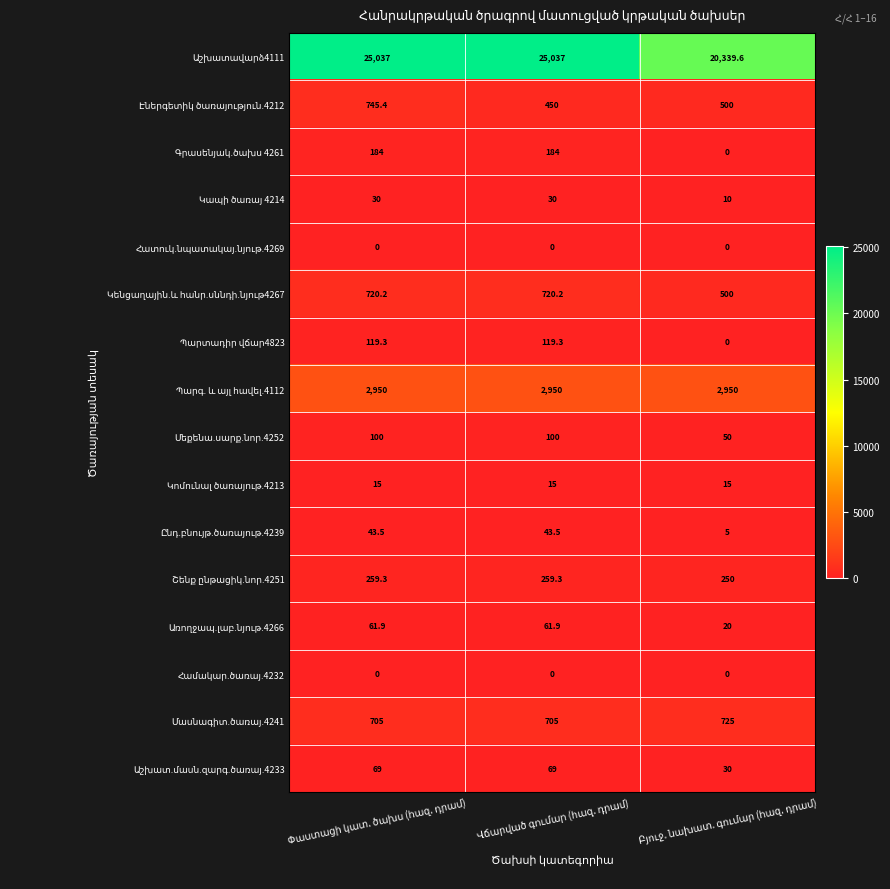

At how many categories does at least one series exceed 18090?

3